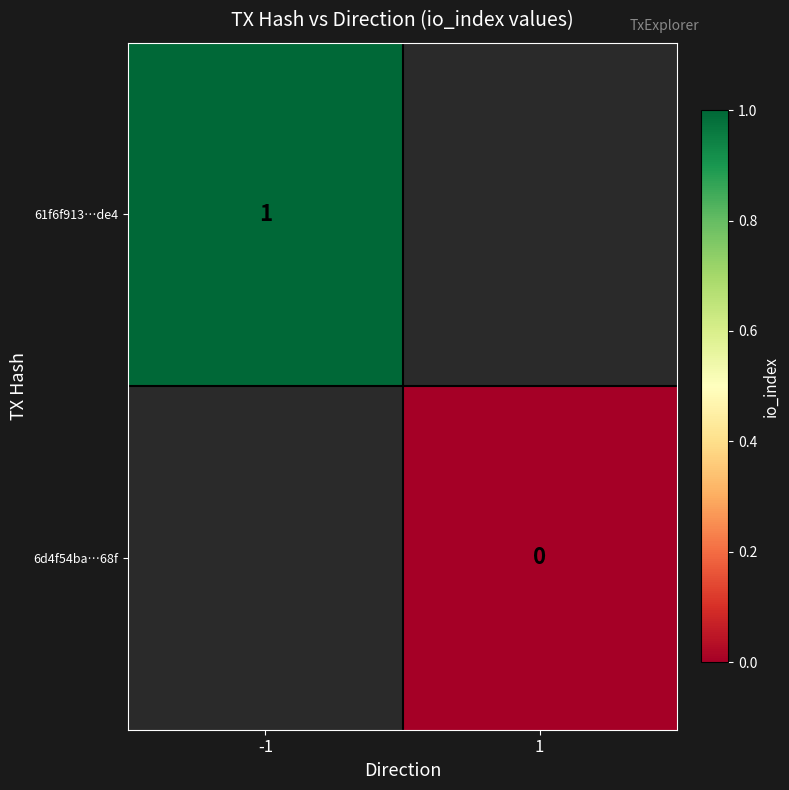

At how many categories does at least one series exceed 0?

1